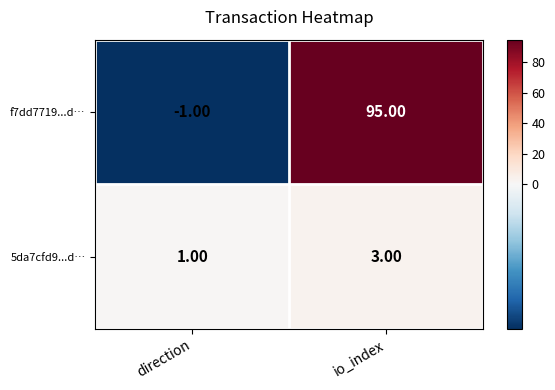

List the series in order of their overall mean, lowest first.

5da7cfd9...d…, f7dd7719...d…